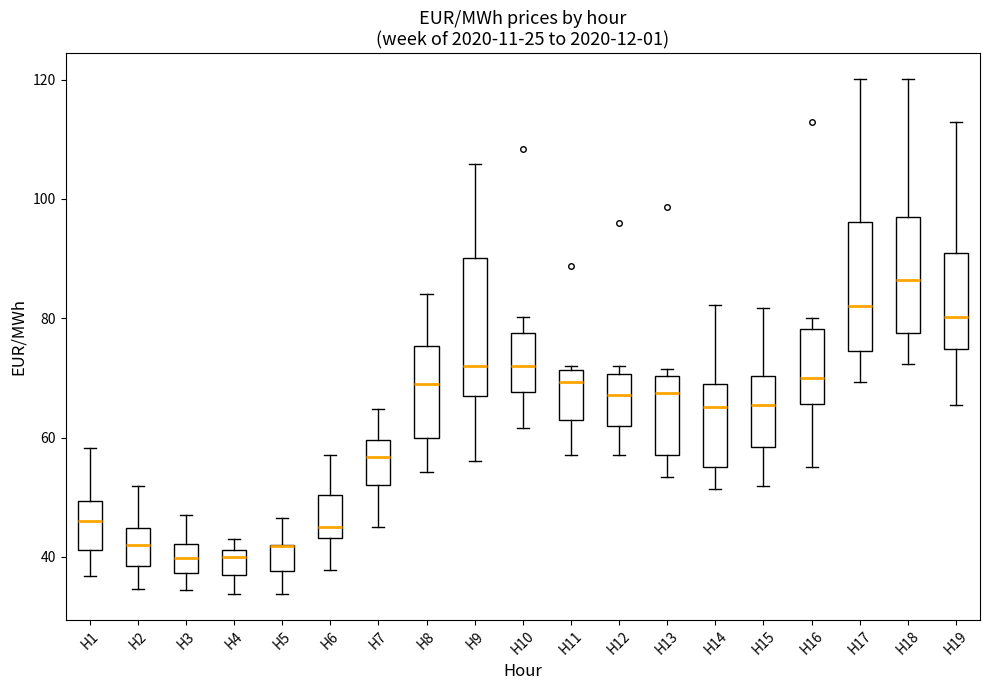

Where is the lower edge of the box for H17 on the y-axis? The values are not printed on the chart, so give them approximately, as read against the axis.

74